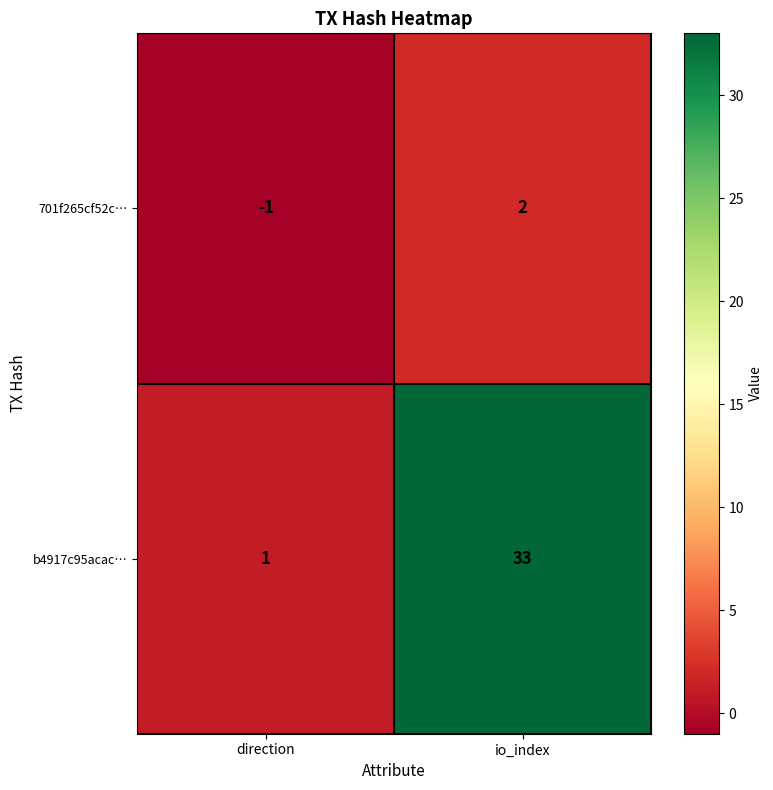

The value of 701f265cf52c… at io_index is 3. True or false?

False